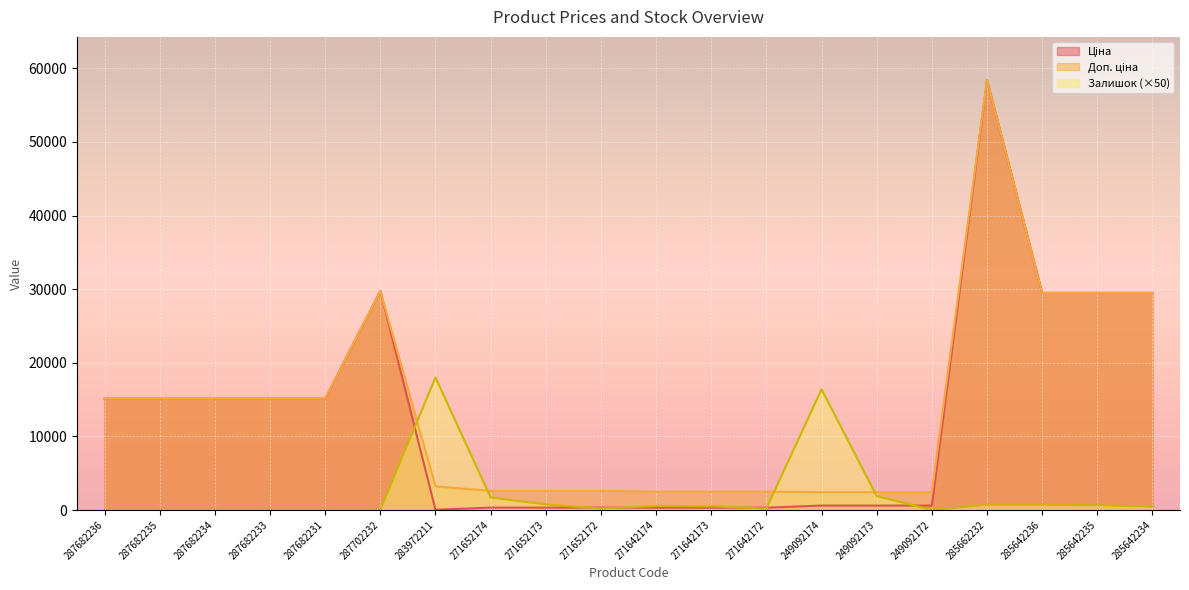

What is the difference between the Доп. ціна values at 285642234 and 287682234?

14371.5